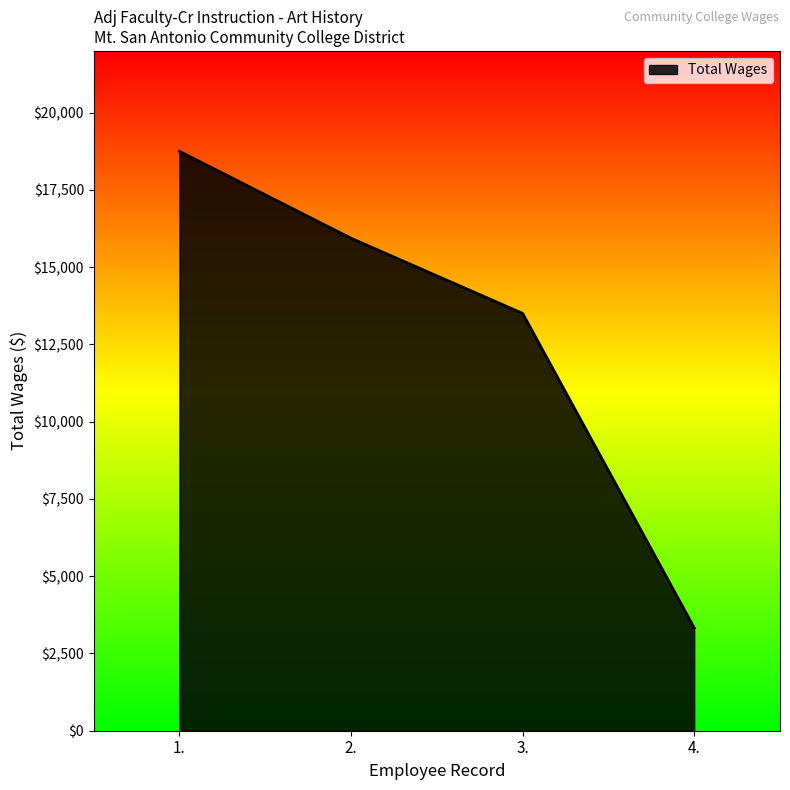

Where is the data nearest to the value 11040?

3.